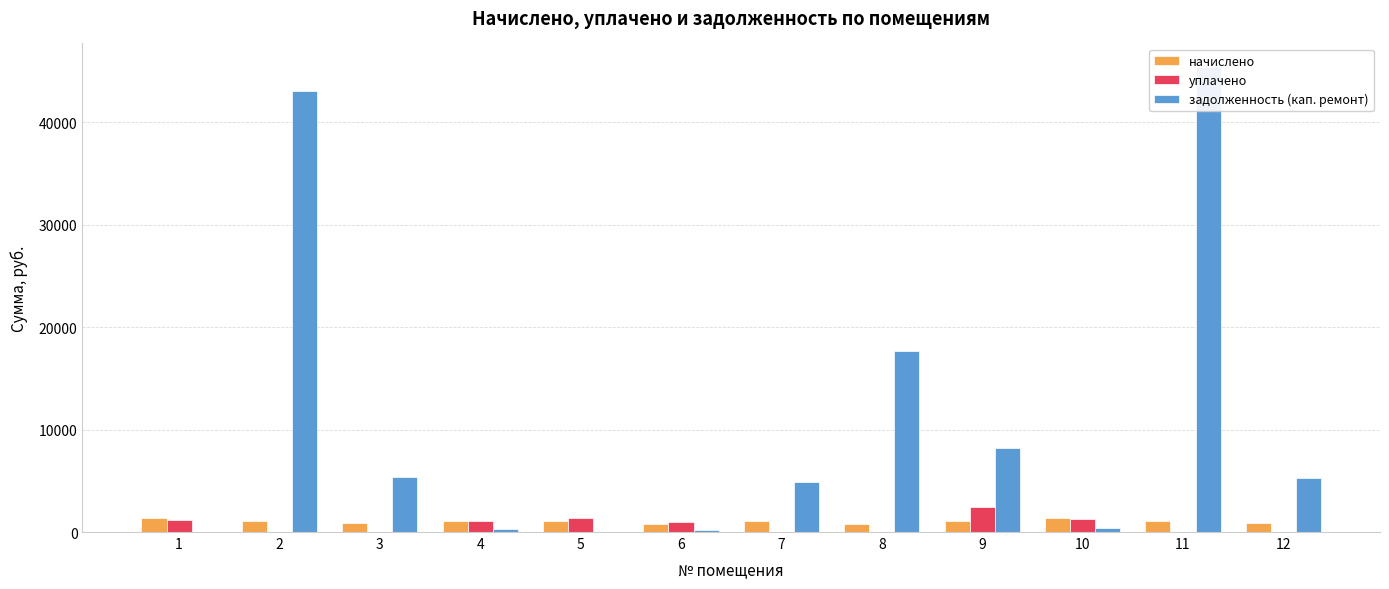

Which has a higher value, 5 or 11?

5